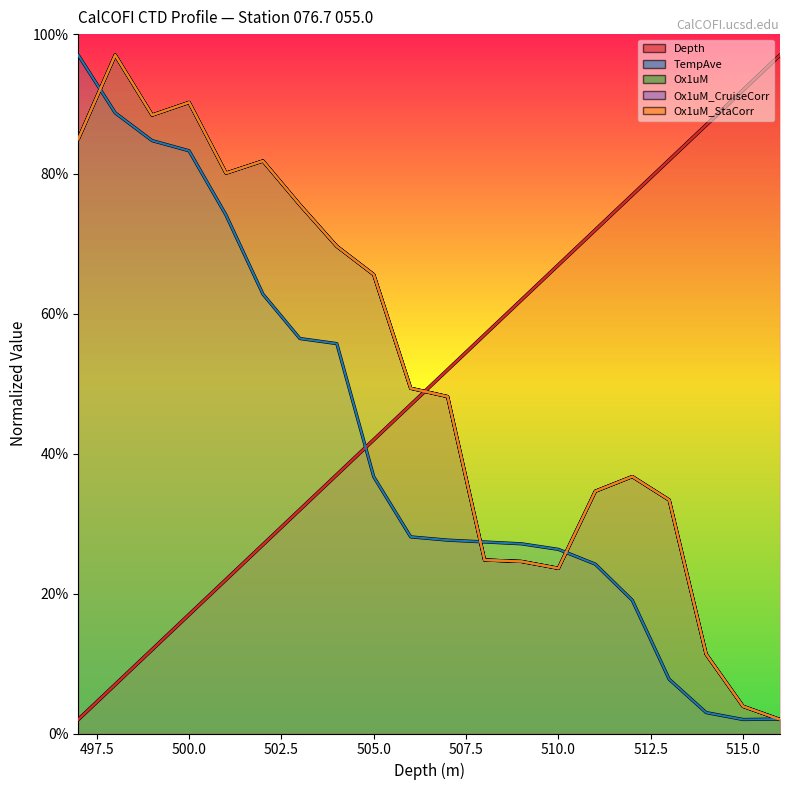

Between which two adjacent categories do Ox1uM_StaCorr and Ox1uM_CruiseCorr first intersect?

513 and 512